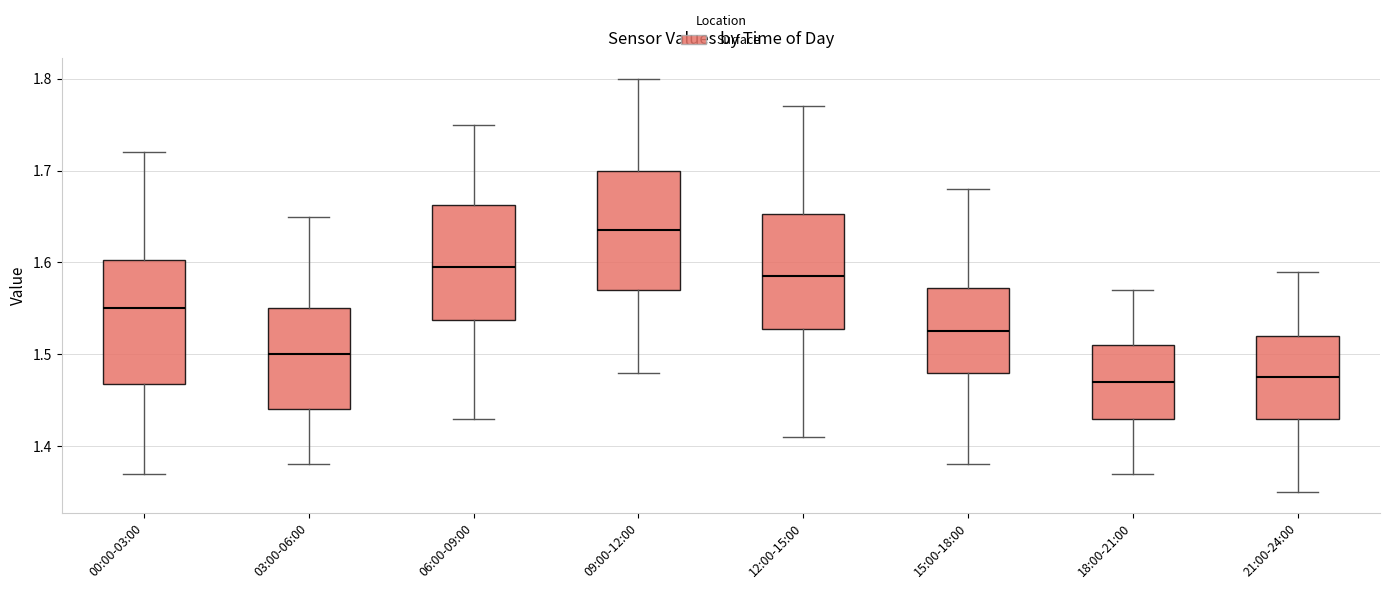

Reading left to right, transcribe this box plot: for each box, give where its median line is, the range the box spans, and where its two whiskers end, as read against the y-axis. The values are not printed on the chart, so give them approximately, as read against the axis.

00:00-03:00: median 1.55, box 1.47 to 1.60, whiskers 1.37 to 1.72
03:00-06:00: median 1.50, box 1.44 to 1.55, whiskers 1.38 to 1.65
06:00-09:00: median 1.60, box 1.54 to 1.66, whiskers 1.43 to 1.75
09:00-12:00: median 1.64, box 1.57 to 1.70, whiskers 1.48 to 1.80
12:00-15:00: median 1.59, box 1.53 to 1.65, whiskers 1.41 to 1.77
15:00-18:00: median 1.53, box 1.48 to 1.57, whiskers 1.38 to 1.68
18:00-21:00: median 1.47, box 1.43 to 1.51, whiskers 1.37 to 1.57
21:00-24:00: median 1.48, box 1.43 to 1.52, whiskers 1.35 to 1.59